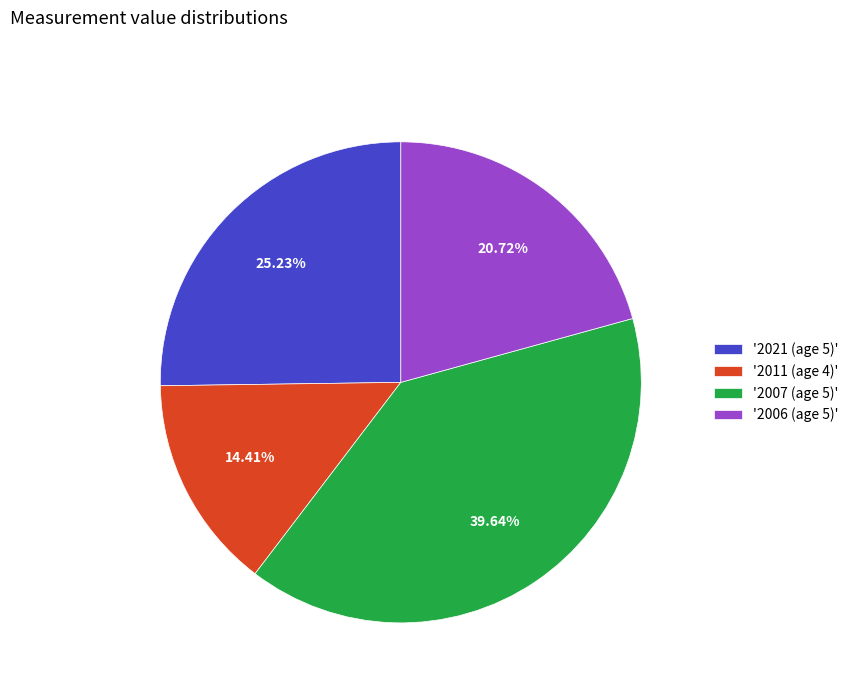

Is there a majority slice in this chart?

No